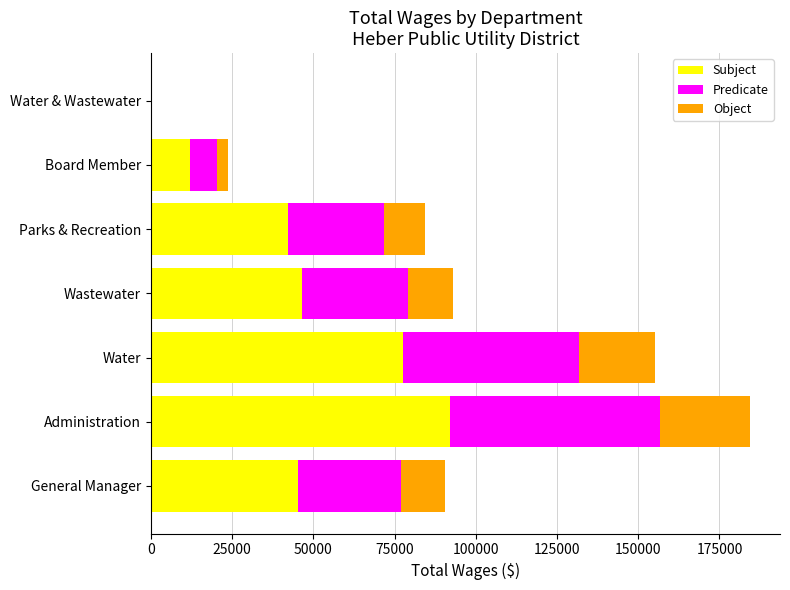

What is the maximum value for Subject?

92201.5